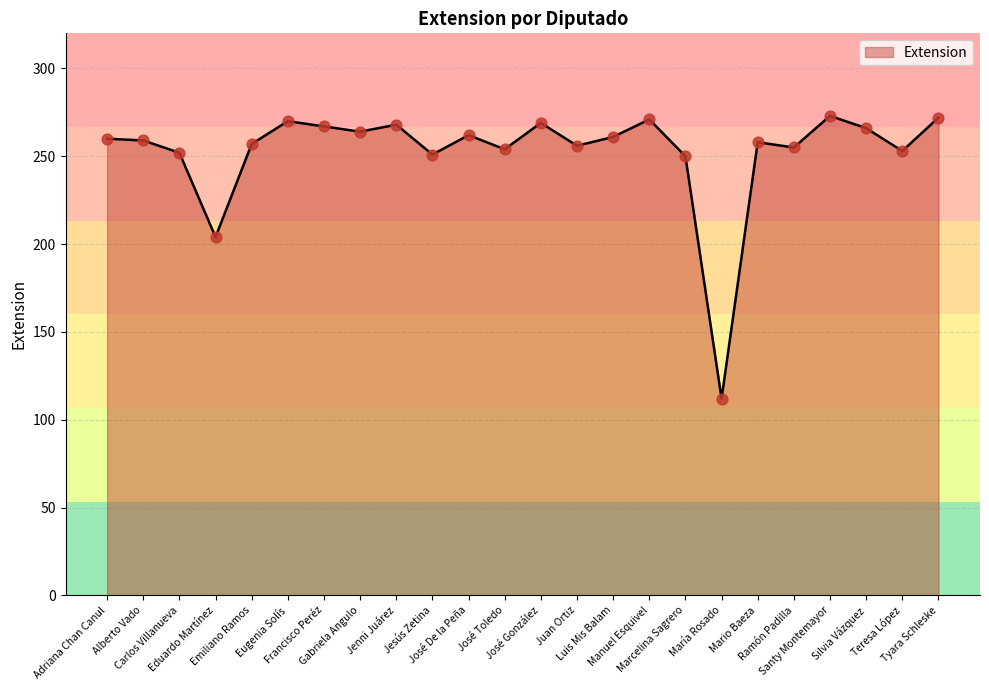

What is the change in value from José De la Peña to Tyara Schleske?

+10